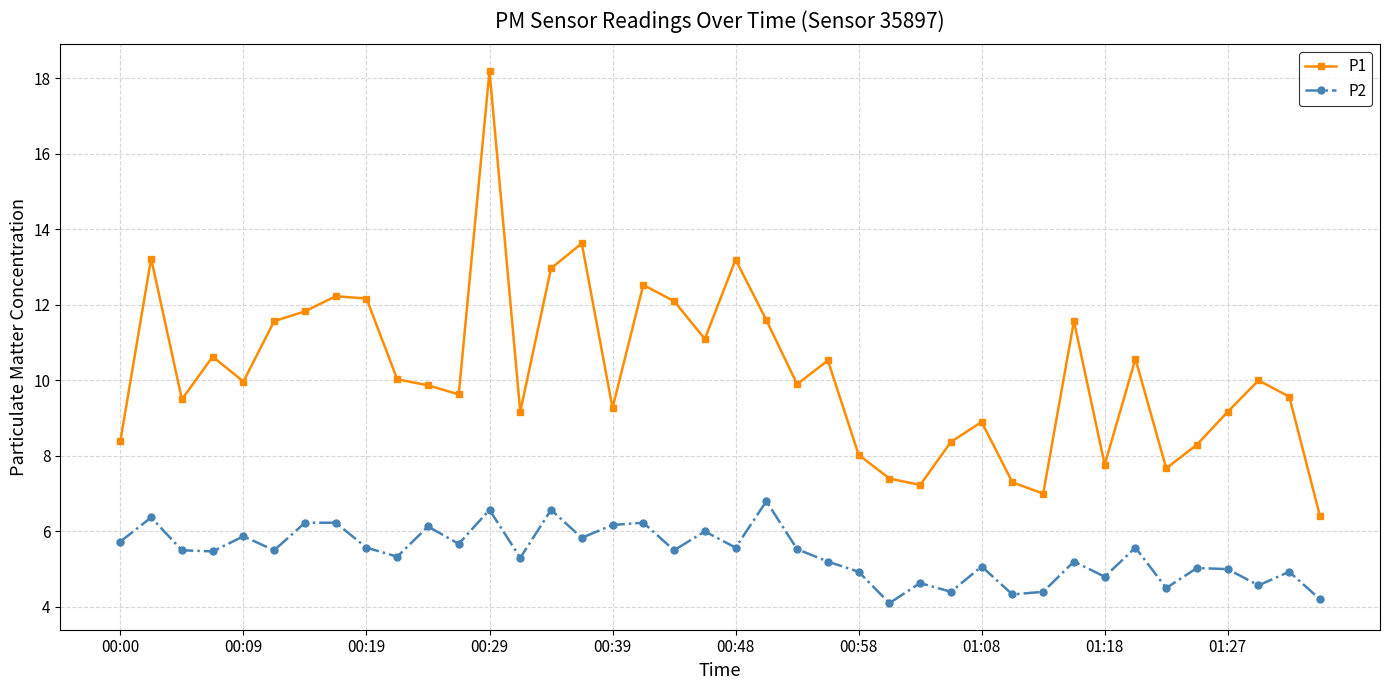

What is the difference between the maximum and second lowest values in the P2 series?

2.6